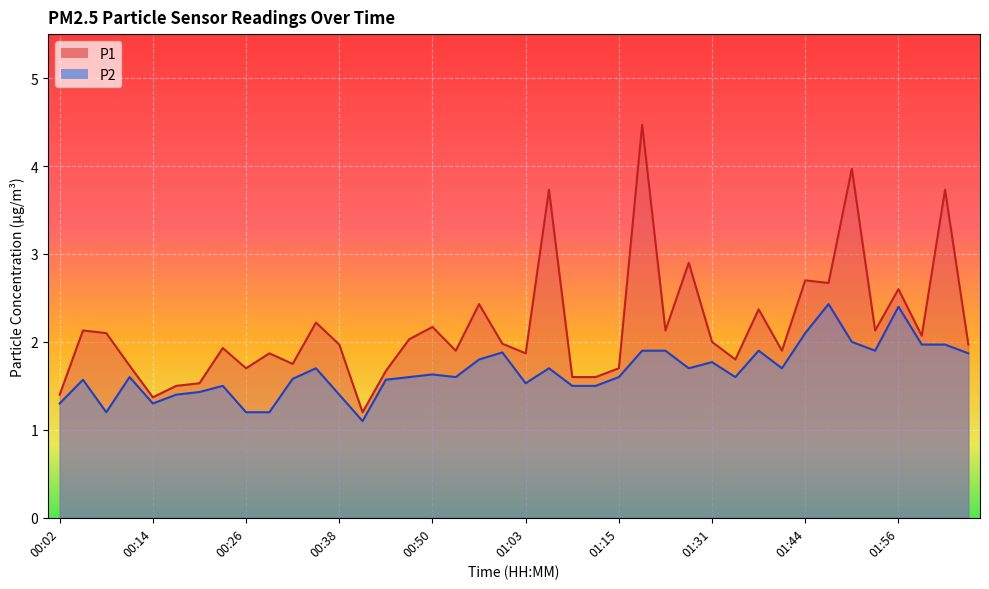

How many lines are shown in the chart?

2